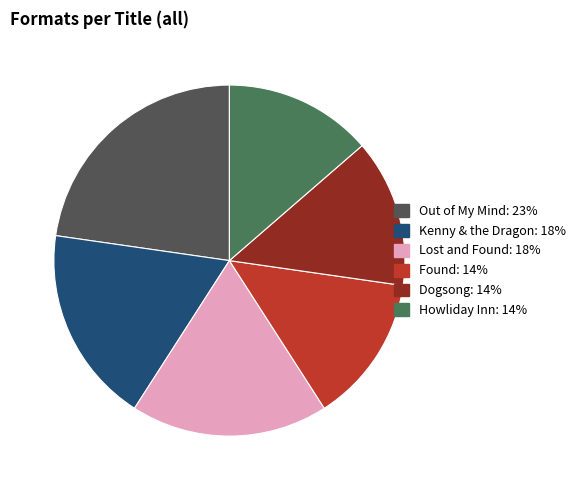

How many segments does this pie chart have?

6